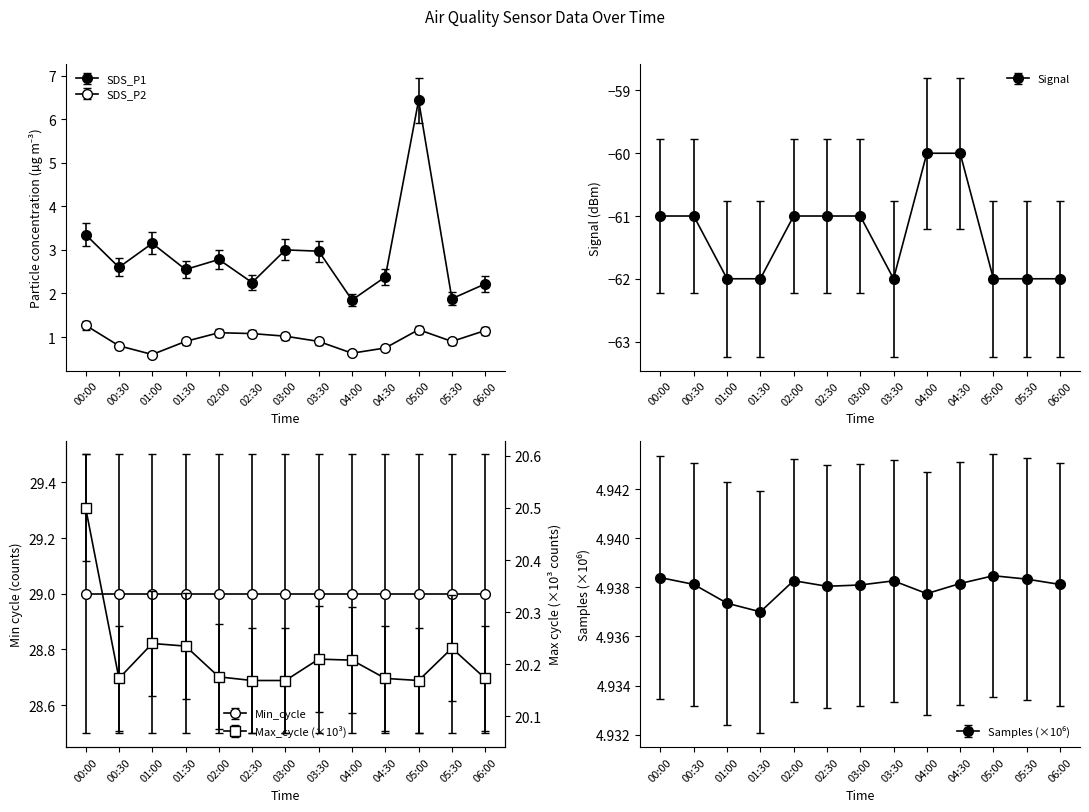

What is the sum of all SDS_P2 values?

12.3